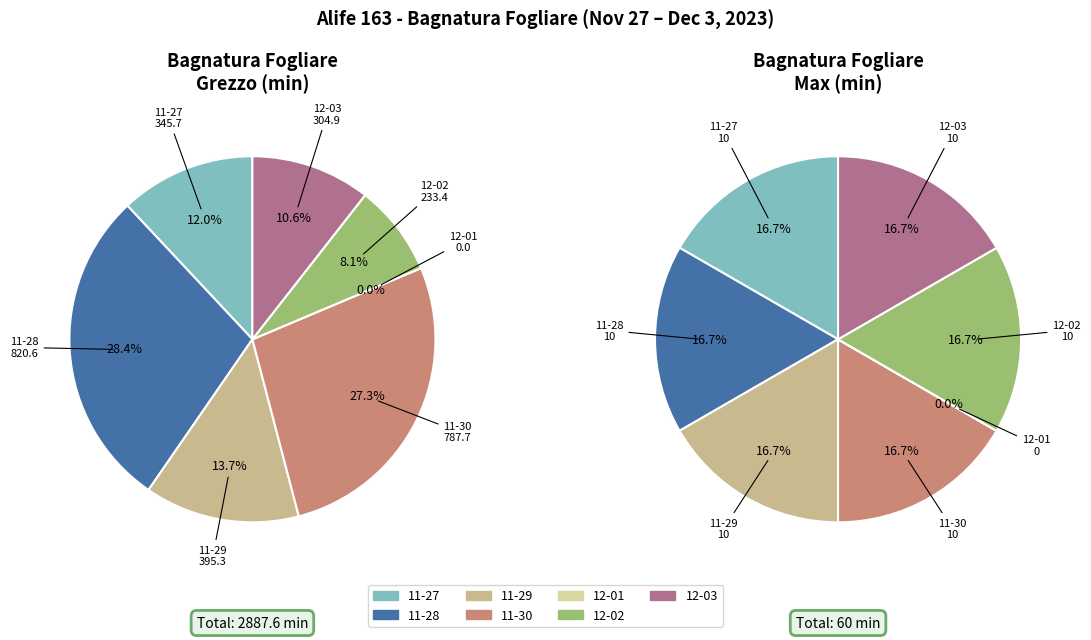

How many segments does this pie chart have?

7